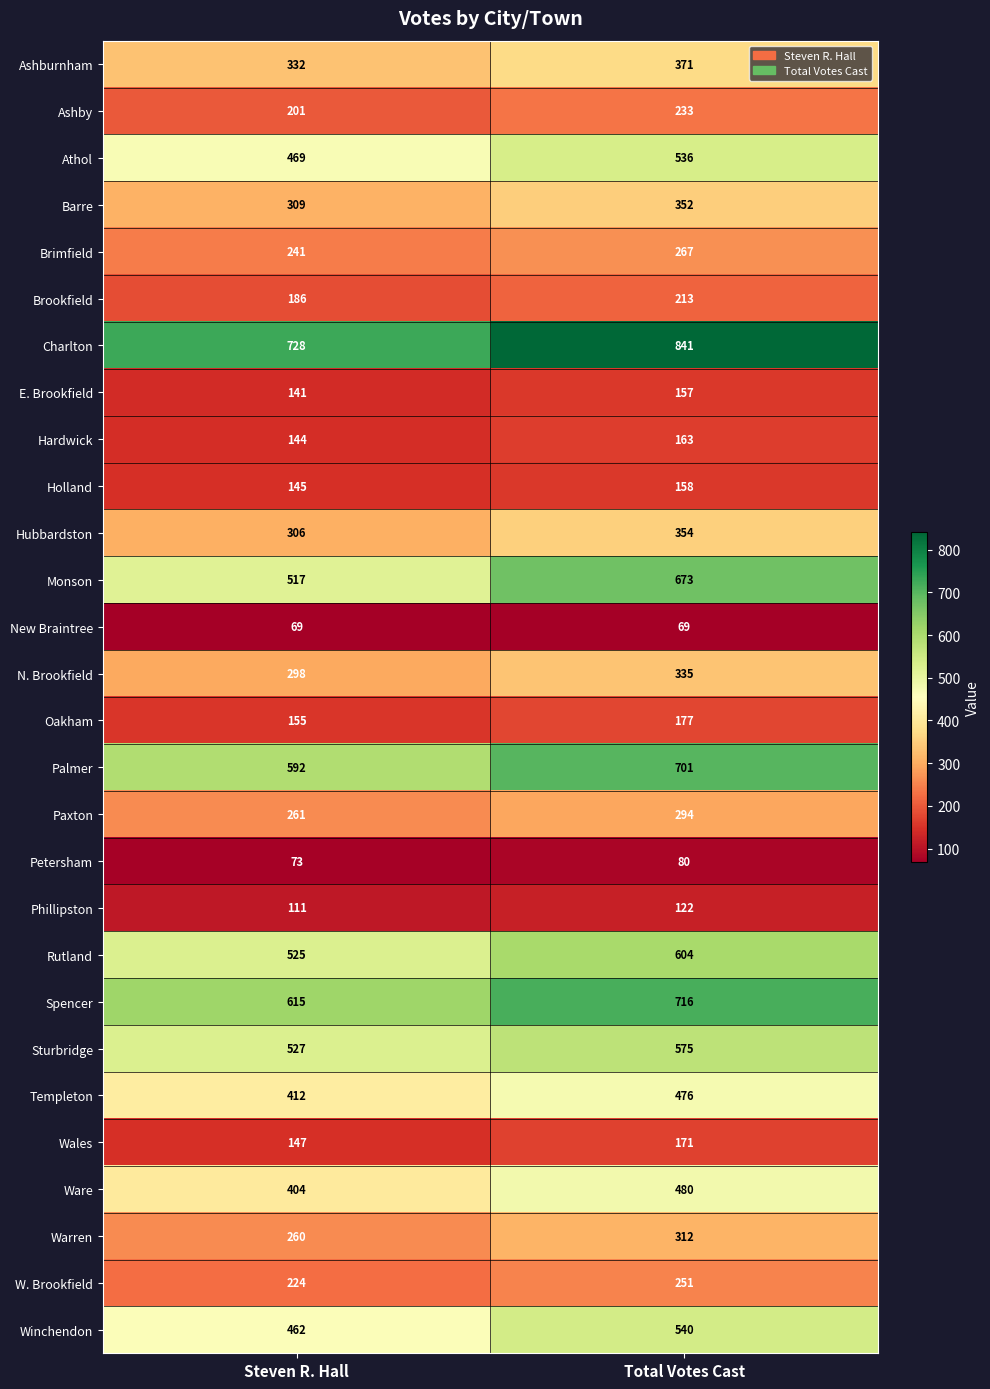

How many series are shown in this chart?

28